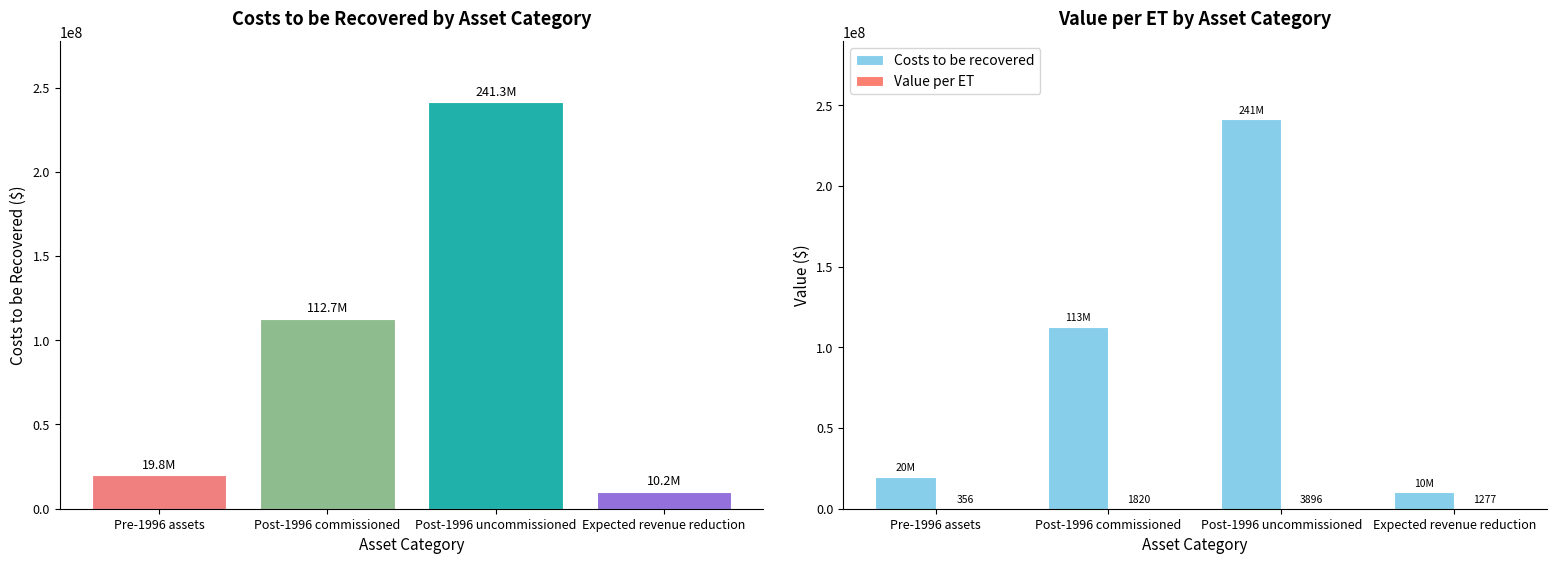

Is it true that Costs to be recovered equals 388990690.9 at Post-1996 uncommissioned?

False